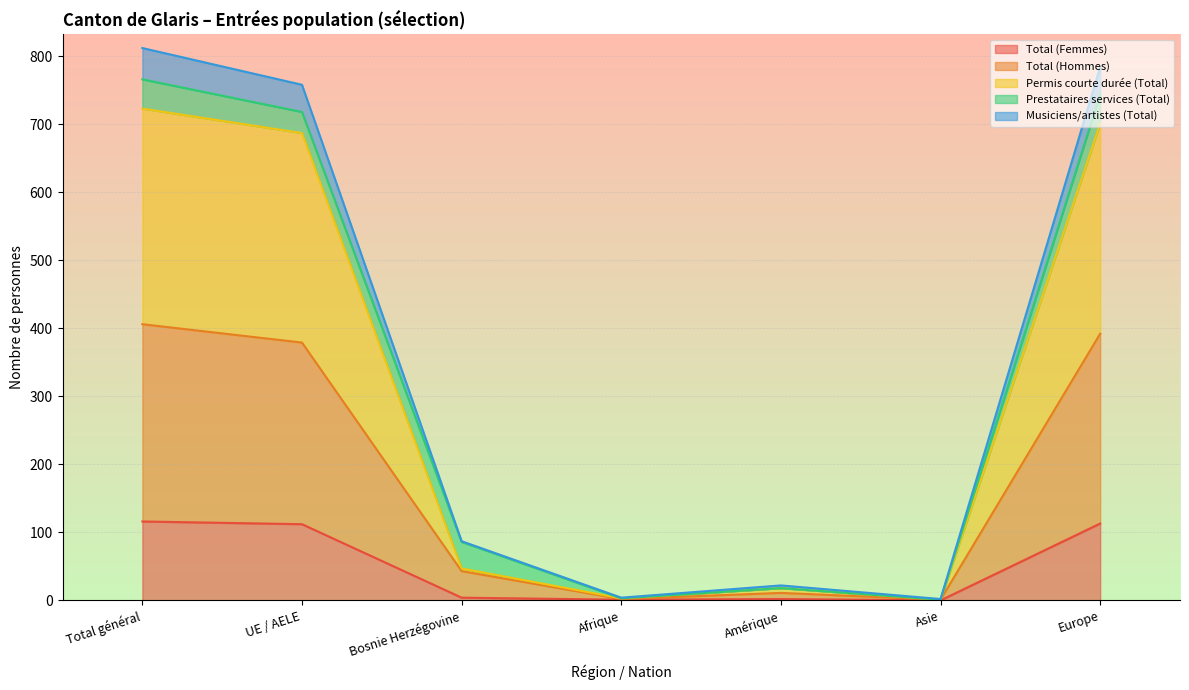

True or false: Total (Femmes) has a value of 77 at Asie.

False